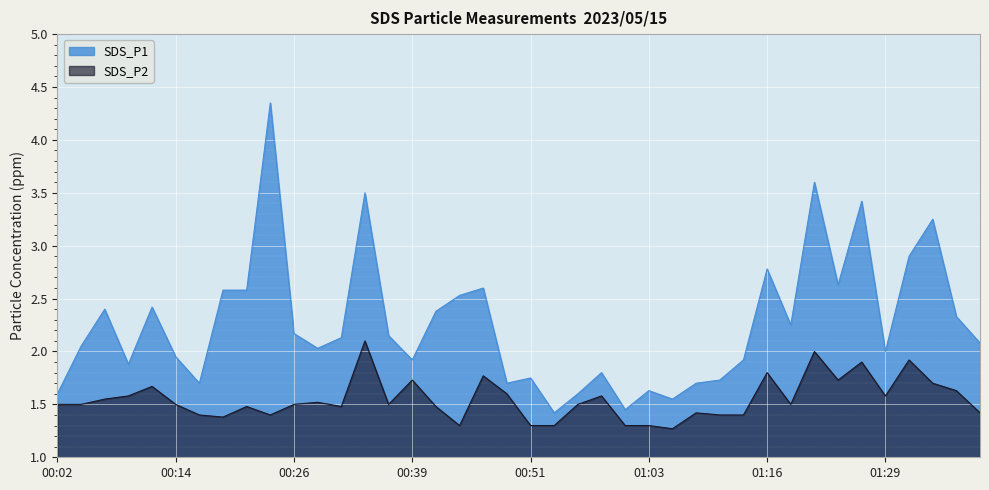

Reading left to right, transcribe all the data shown in this chart.

SDS_P1: 1.6	2.0	2.4	1.9	2.4	1.9	1.7	2.6	2.6	4.3	2.2	2.0	2.1	3.5	2.1	1.9	2.4	2.5	2.6	1.7	1.8	1.4	1.6	1.8	1.4	1.6	1.6	1.7	1.7	1.9	2.8	2.2	3.6	2.6	3.4	2.0	2.9	3.2	2.3	2.1
SDS_P2: 1.5	1.5	1.6	1.6	1.7	1.5	1.4	1.4	1.5	1.4	1.5	1.5	1.5	2.1	1.5	1.7	1.5	1.3	1.8	1.6	1.3	1.3	1.5	1.6	1.3	1.3	1.3	1.4	1.4	1.4	1.8	1.5	2.0	1.7	1.9	1.6	1.9	1.7	1.6	1.4